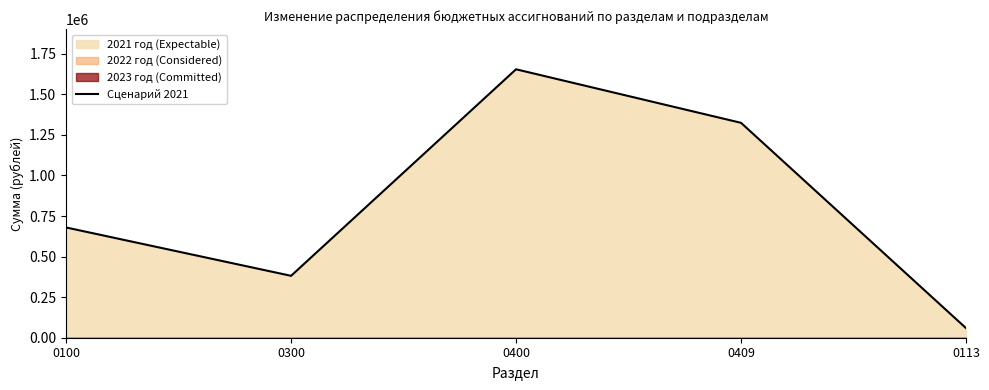

How many interior local peaks (higher than both neighbors) does the data have?

1